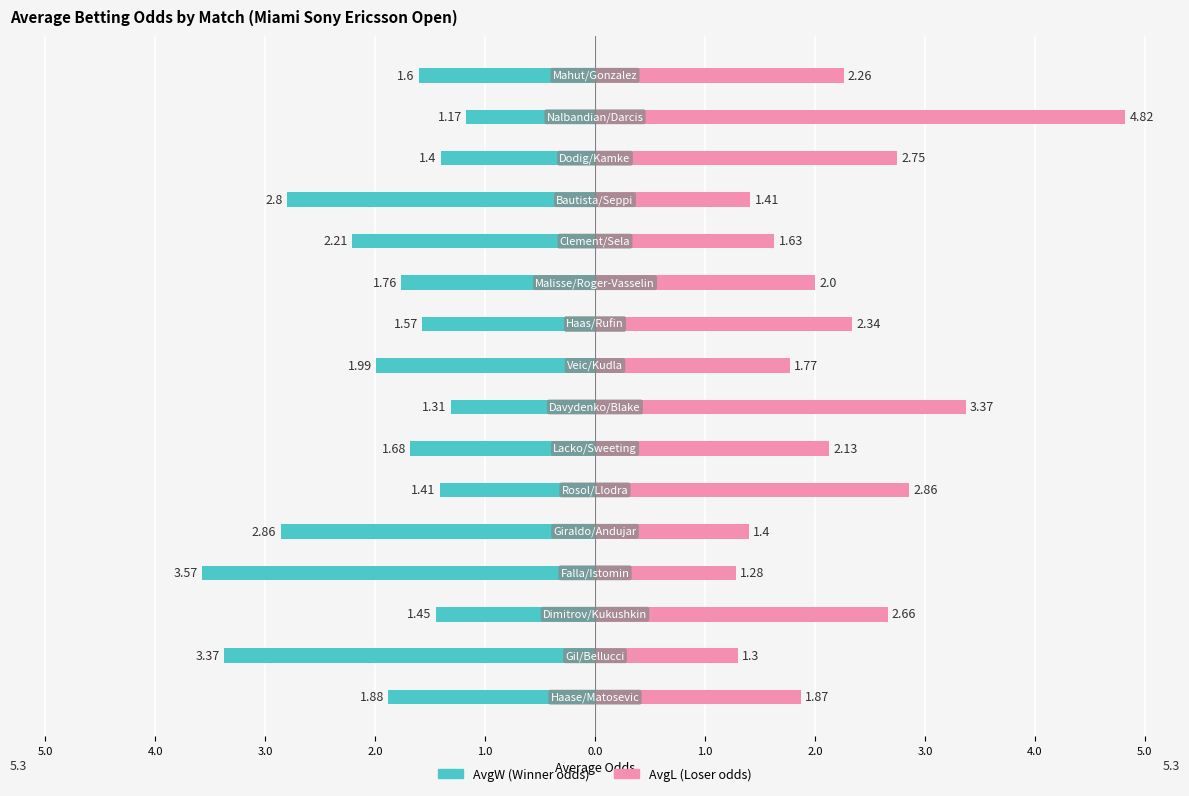

List the series in order of their overall mean, highest first.

AvgL (Loser odds), AvgW (Winner odds)